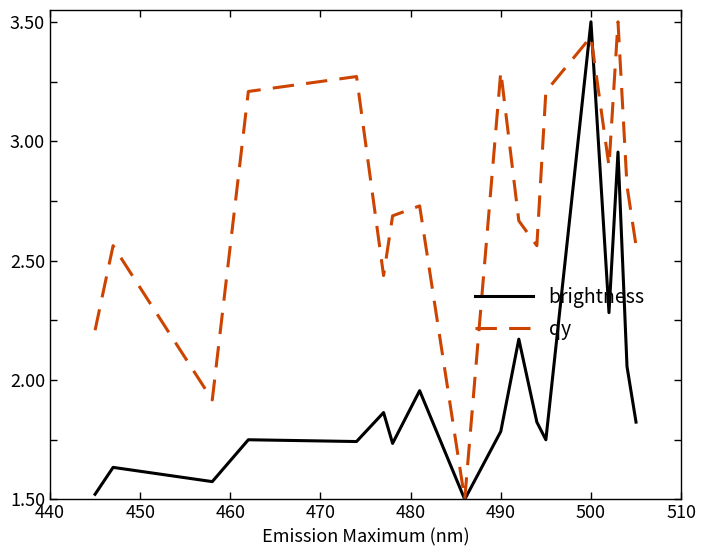

True or false: brightness and qy intersect in this chart.

True